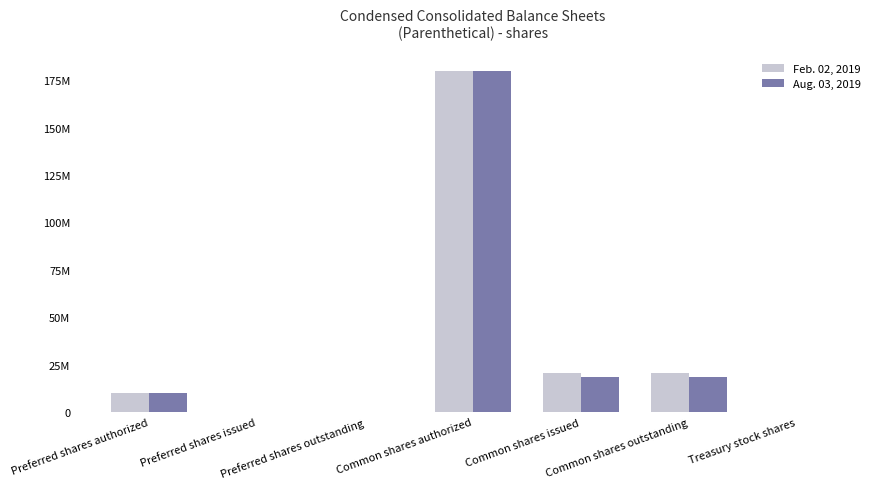

List the series in order of their peak value, lowest first.

Feb. 02, 2019, Aug. 03, 2019